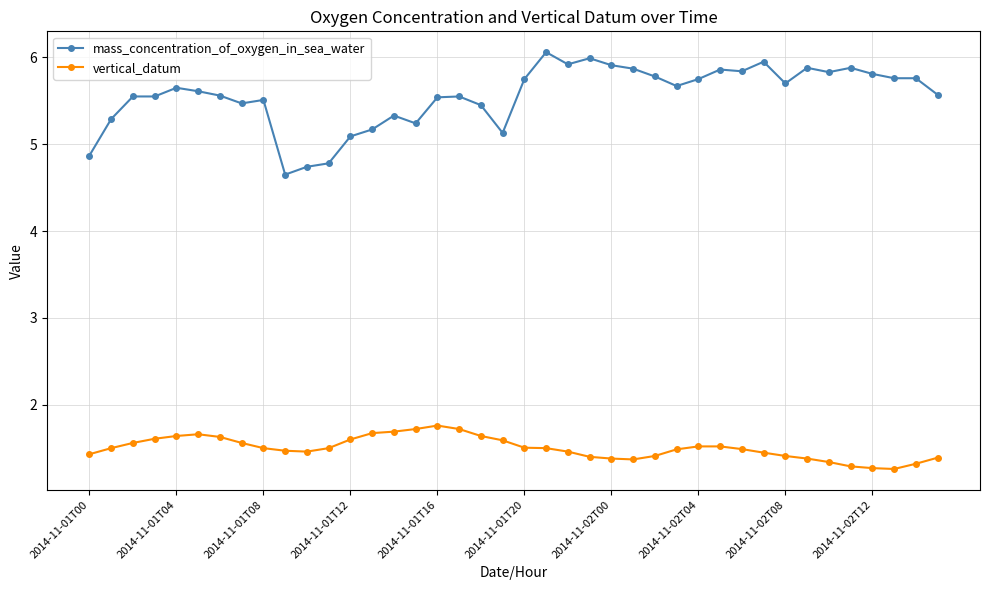

What is the value of the vertical_datum point at the 22nd from the left?

1.5